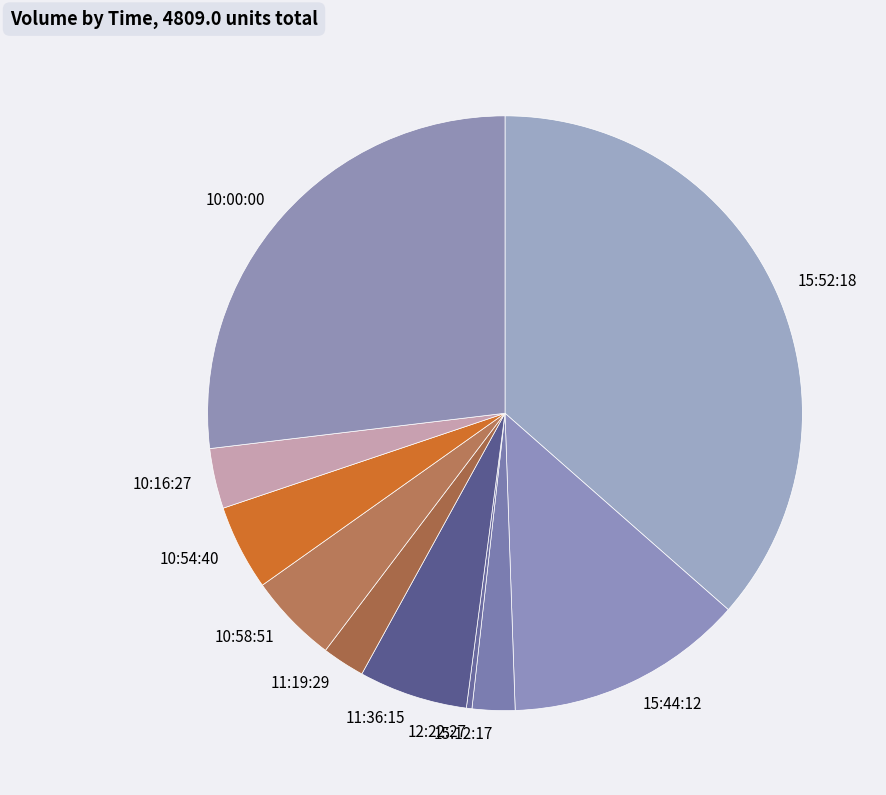

Approximately how many times larger is the value at 10:00:00 compared to 12:22:27?

89.2